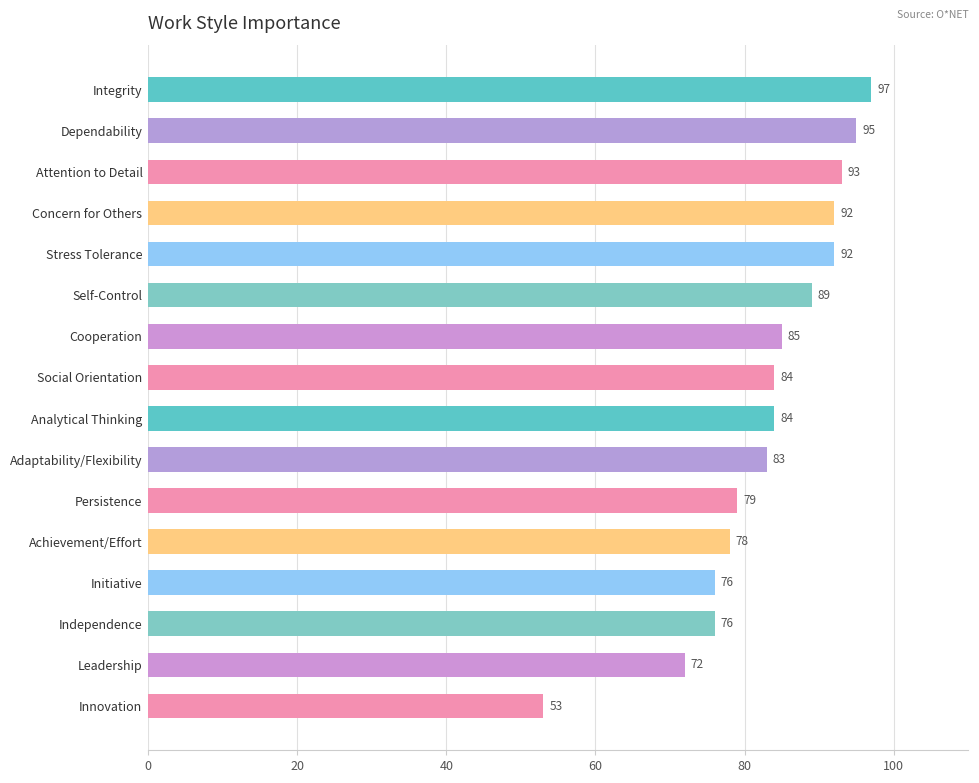

Are the bars grouped side by side (vs. stacked)?

No